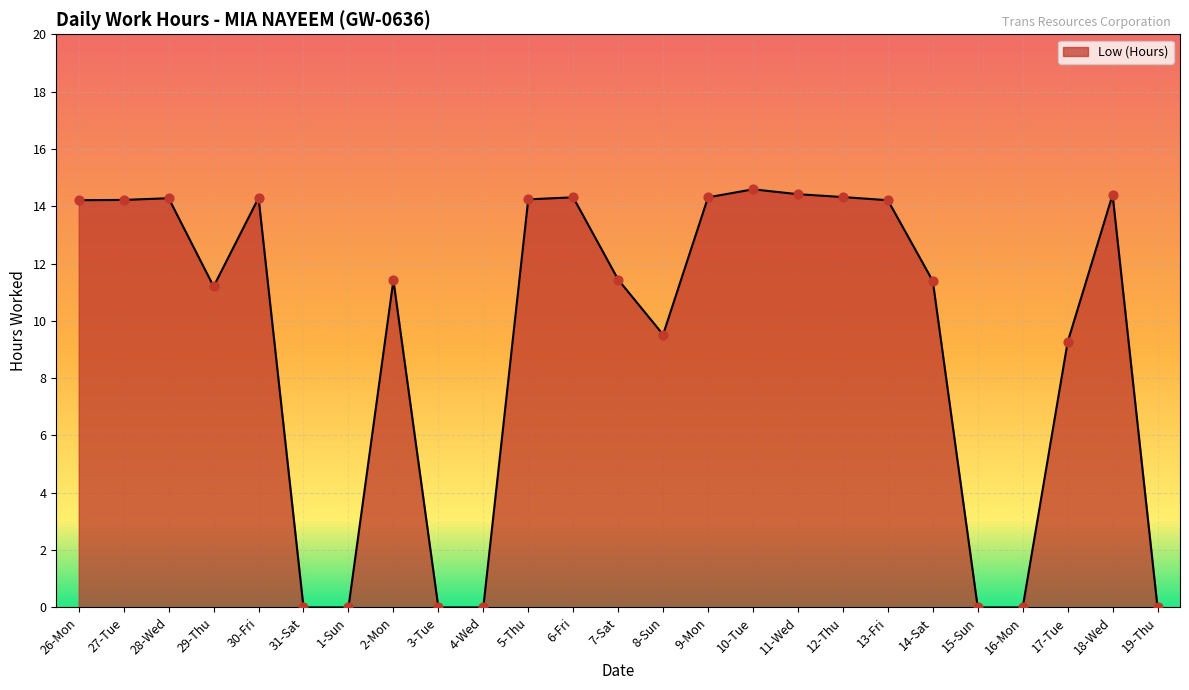

What is the change in value from 30-Fri to 2-Mon?

-2.9